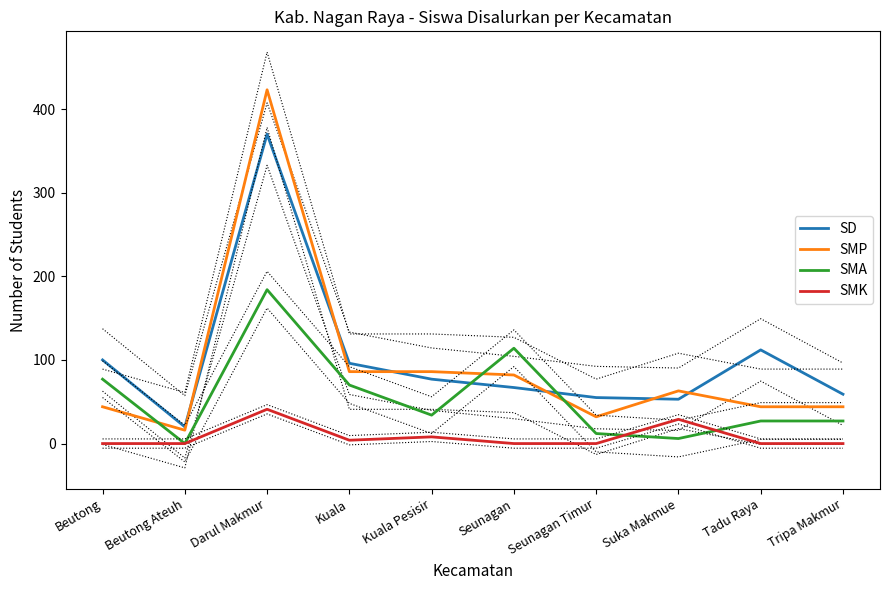

What is the sum of all SMK values?

82